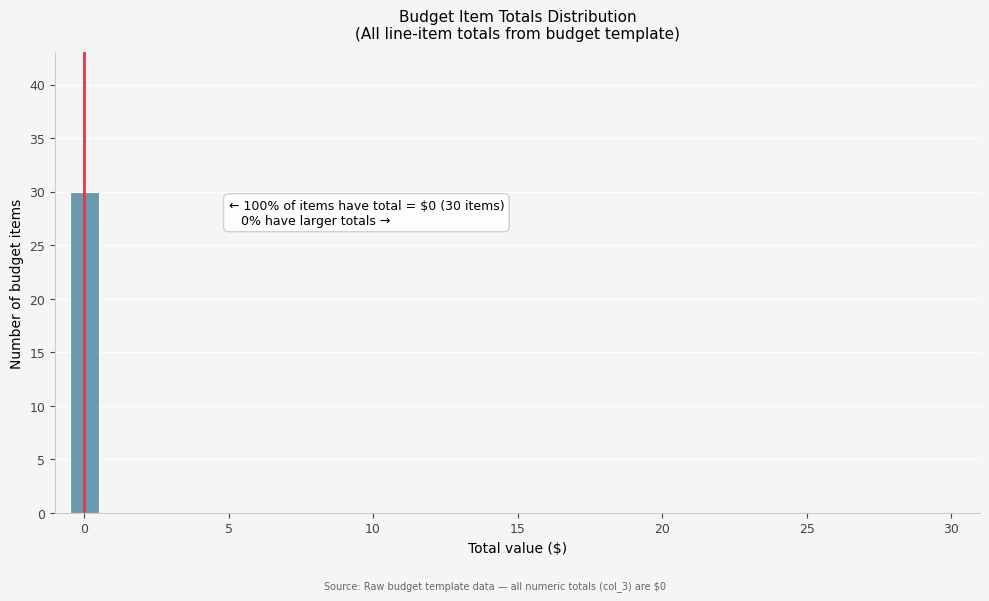

Read against the x-axis, roughly where is the centre of the tallest bar?

0.0